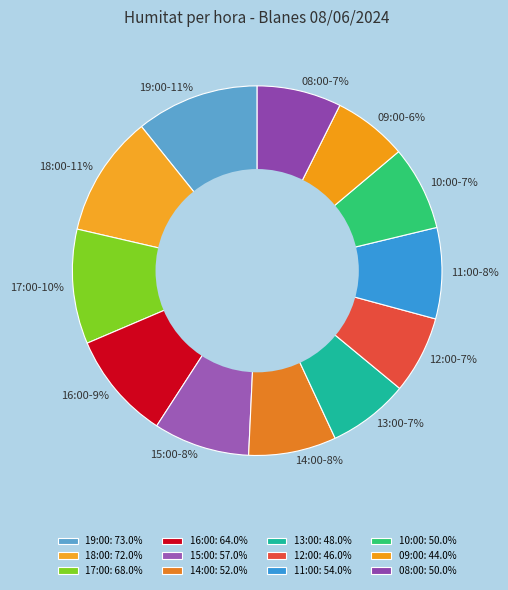

Does any single category account for the majority?

No